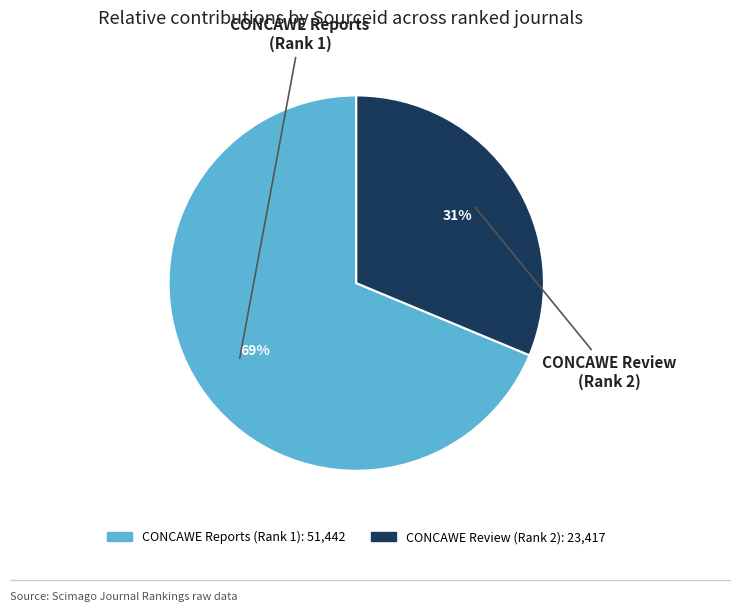

Which slice is the smallest?

CONCAWE Review (Rank 2)